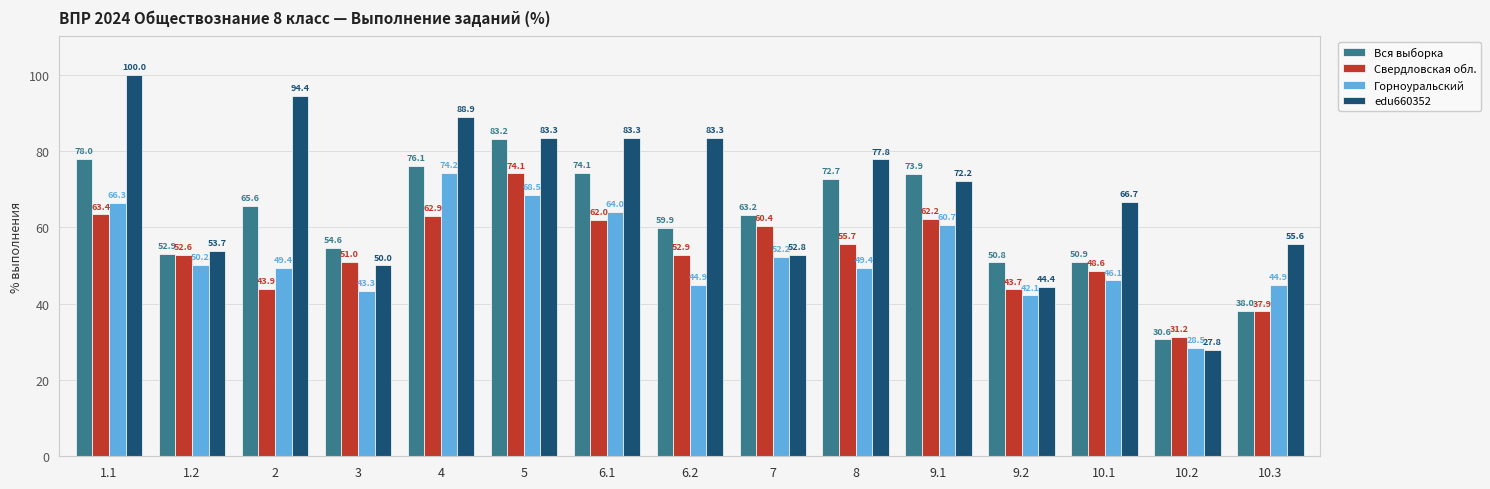

Which series changed the most between 1.1 and 3?

edu660352